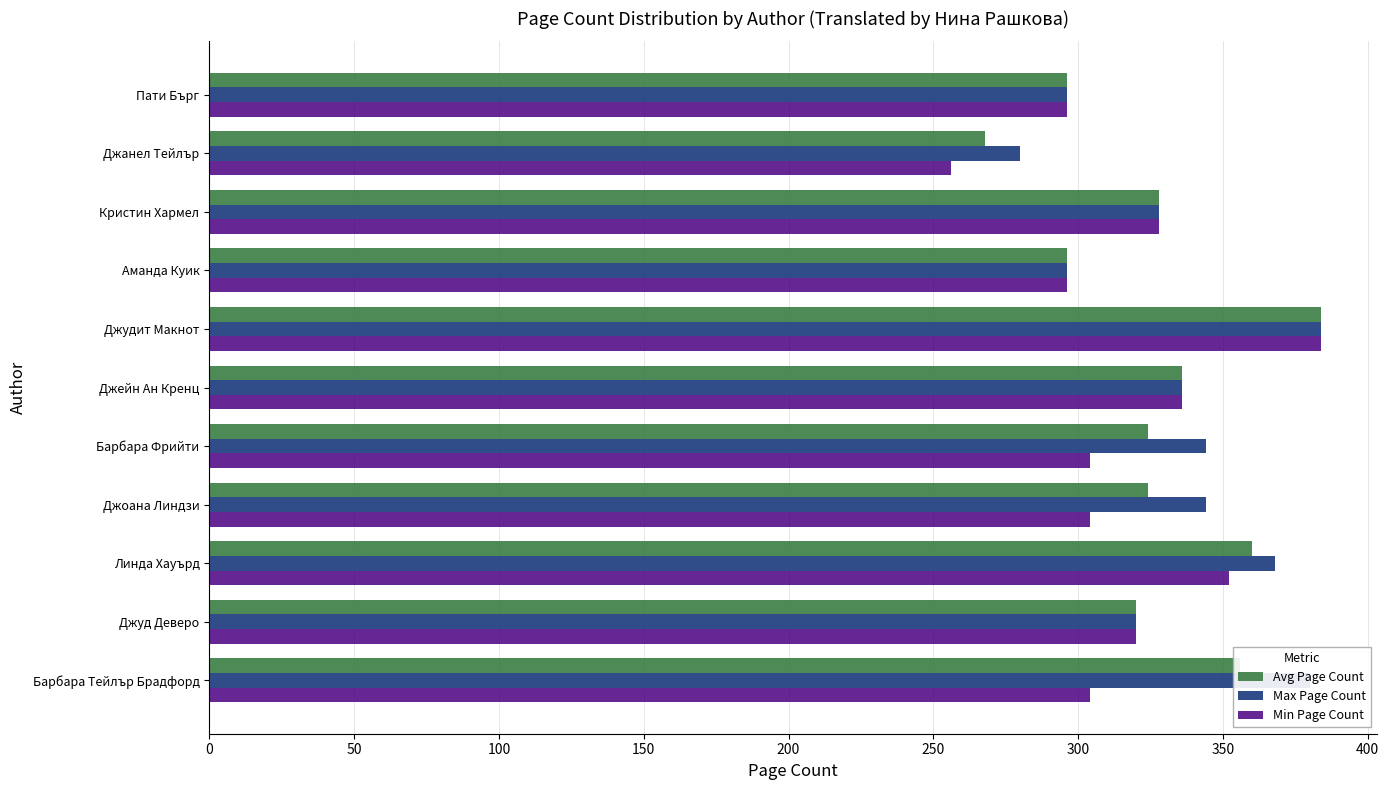

At which label is Min Page Count closest to 320?

Джуд Деверо